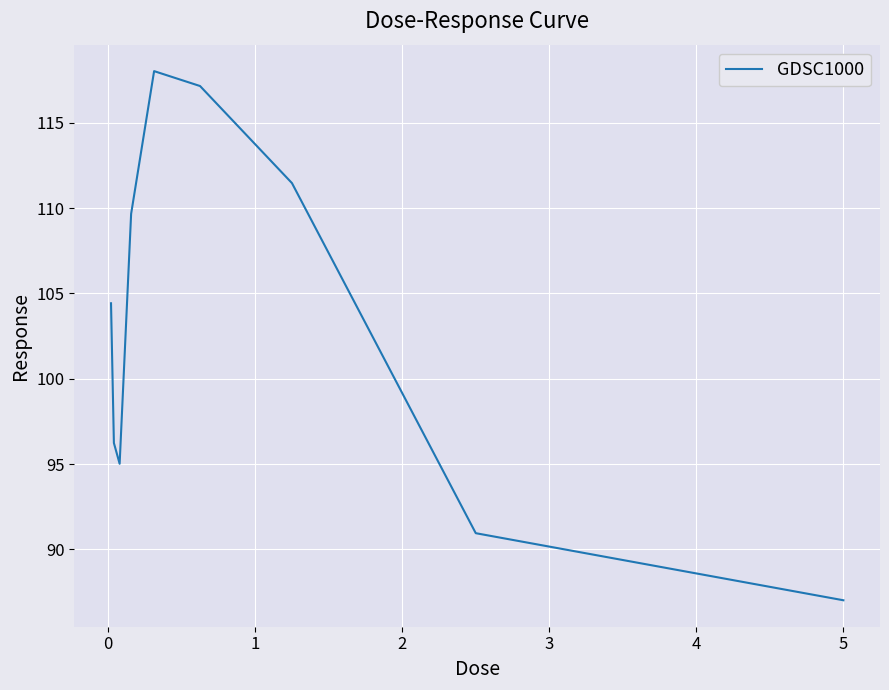

Reading left to right, transcribe all the data shown in this chart.

104.4	96.2	95.0	109.7	118.0	117.1	111.5	91.0	87.0